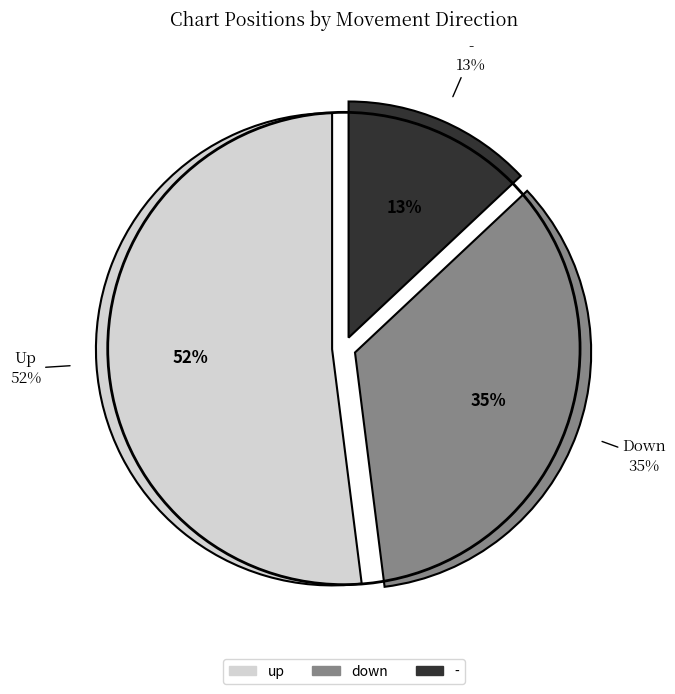

How much of the chart is everything except up?

48.0%